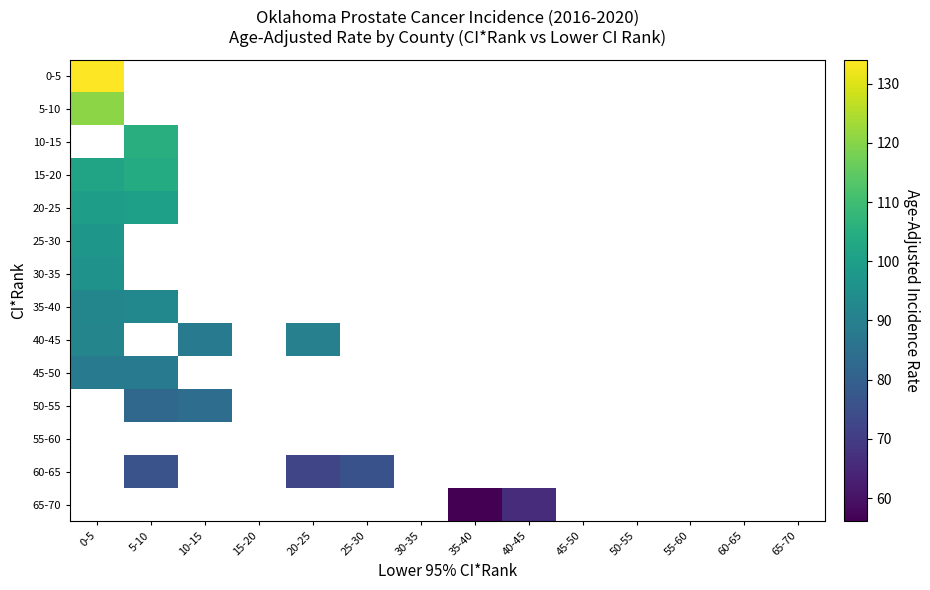

At which label does 45-50 reach its minimum?

0-5